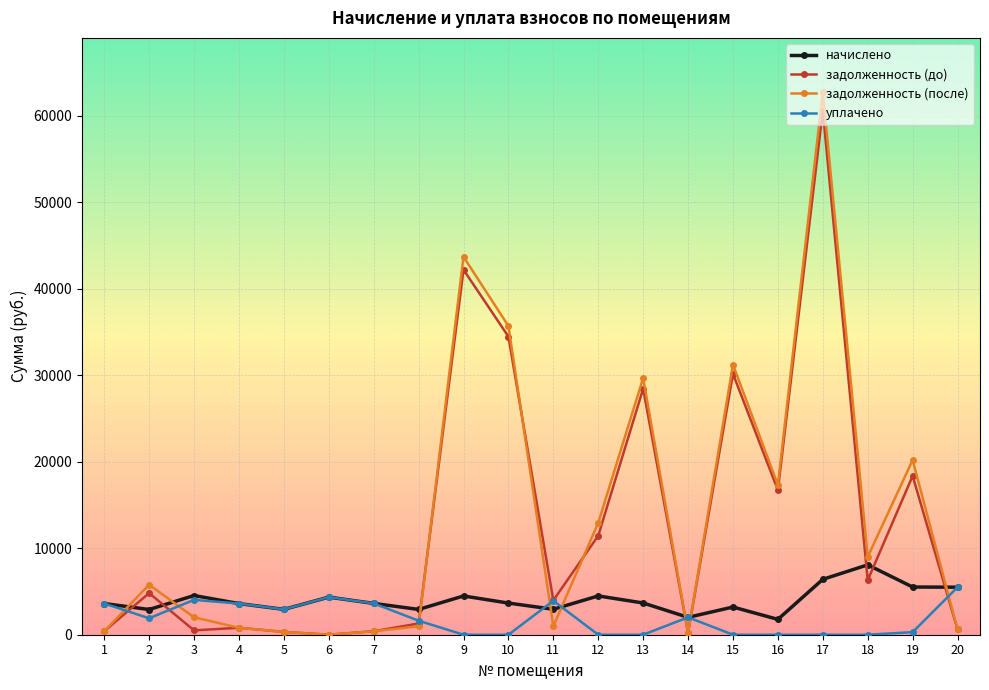

True or false: задолженность (после) has more than 1 interior local peaks.

True